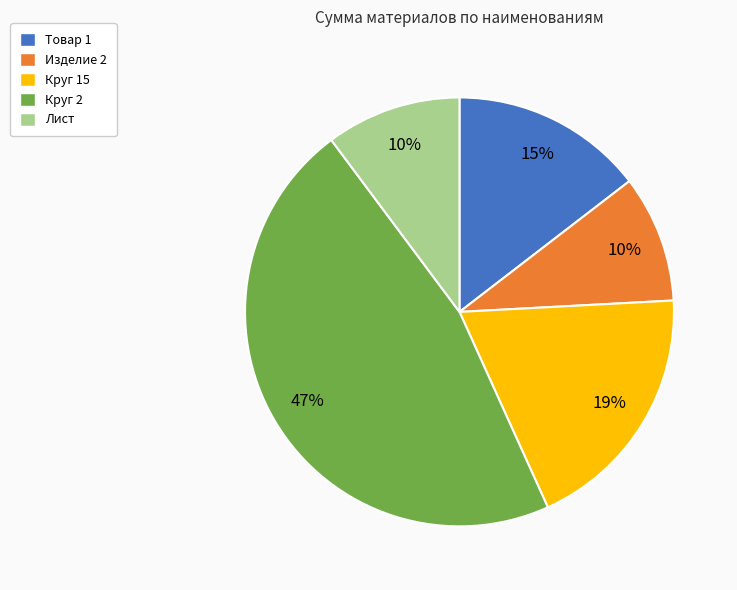

Which slice is the largest?

Круг 2